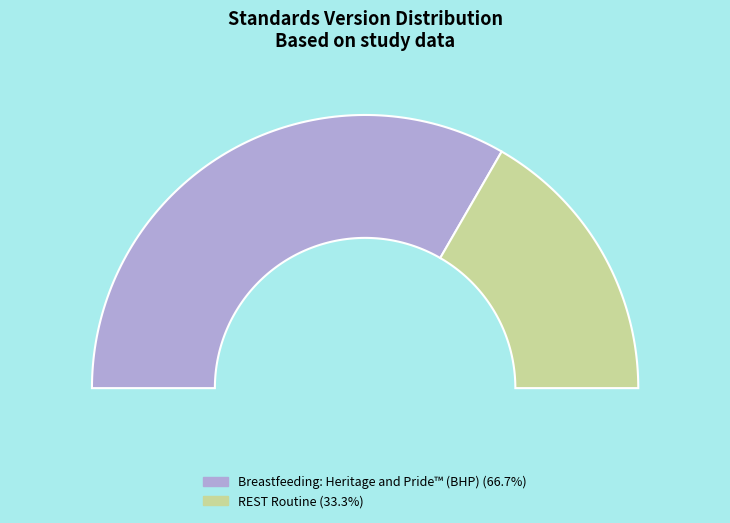

Is there a majority slice in this chart?

Yes